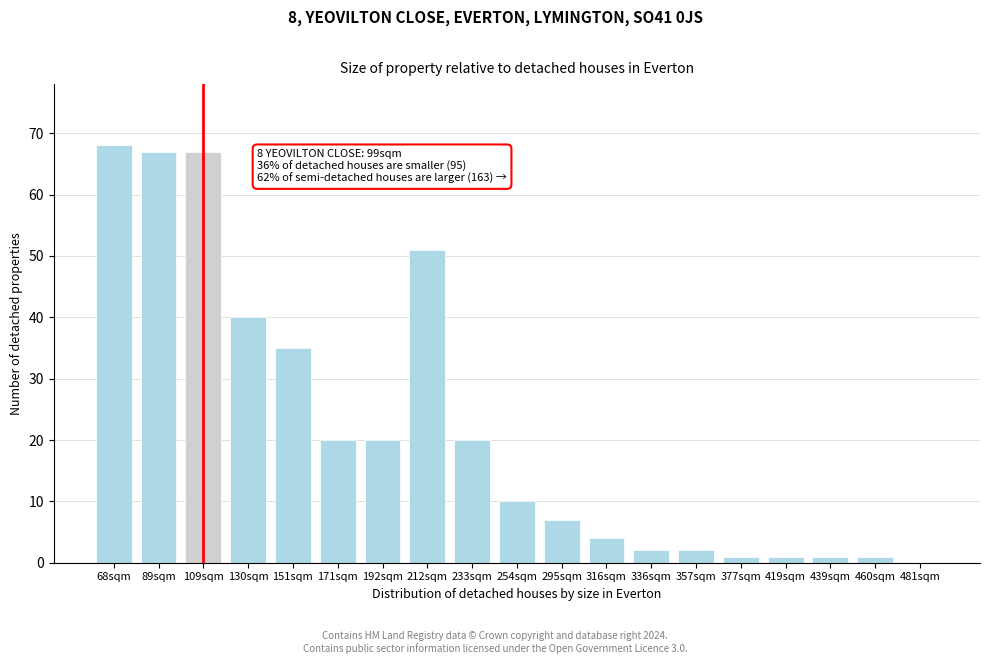

Reading left to right, extract all data points from this chart.

68sqm=68	89sqm=67	109sqm=67	130sqm=40	151sqm=35	171sqm=20	192sqm=20	212sqm=51	233sqm=20	254sqm=10	295sqm=7	316sqm=4	336sqm=2	357sqm=2	377sqm=1	419sqm=1	439sqm=1	460sqm=1	481sqm=0